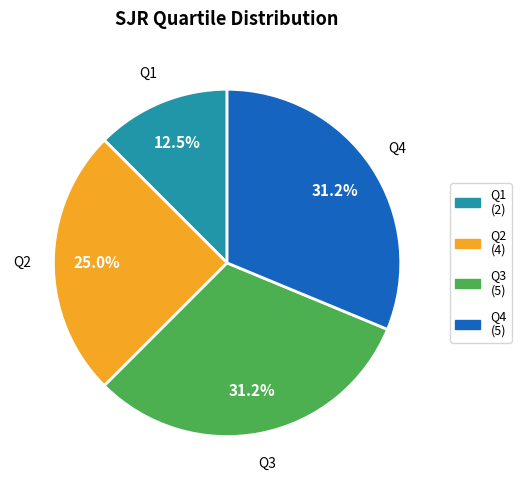

How many slices are in this pie chart?

4